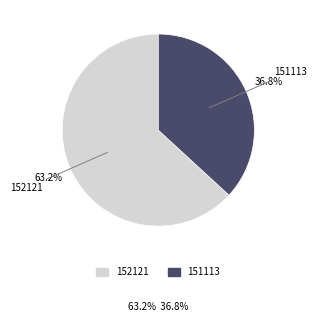

Which category has the smallest portion of the pie?

151113